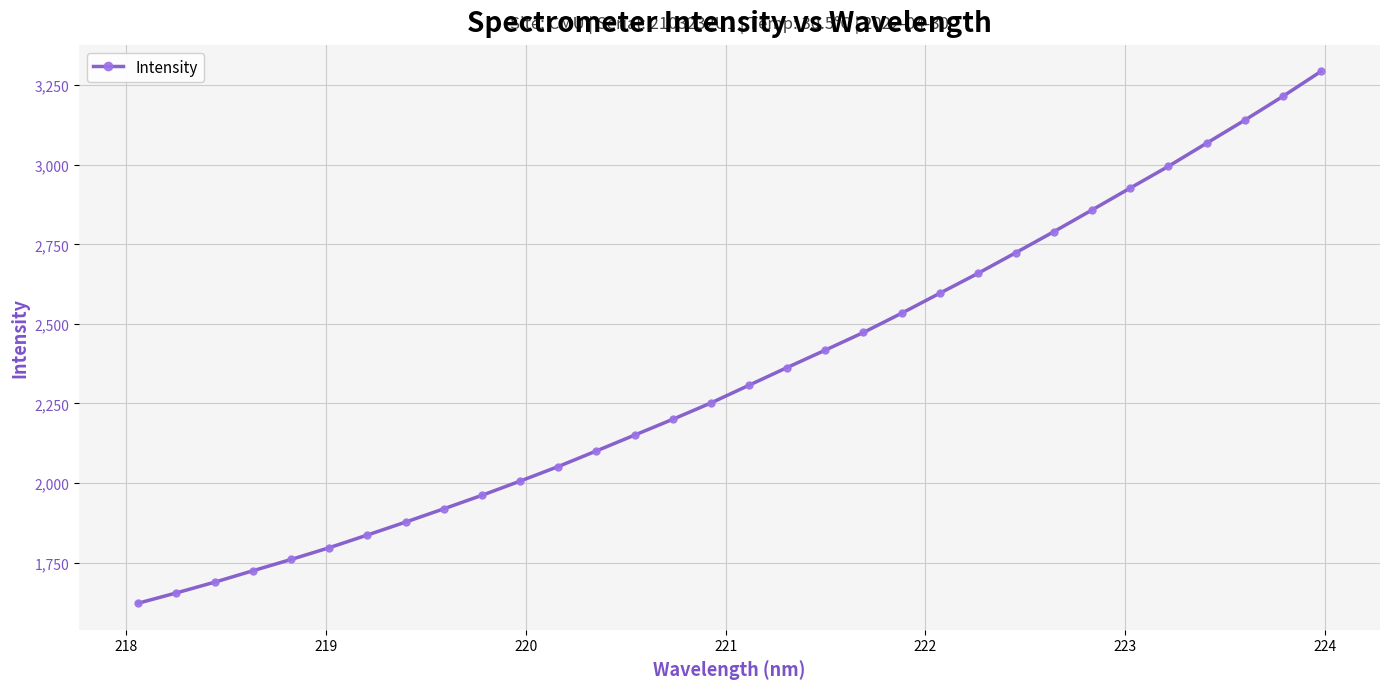

How many lines are shown in the chart?

1